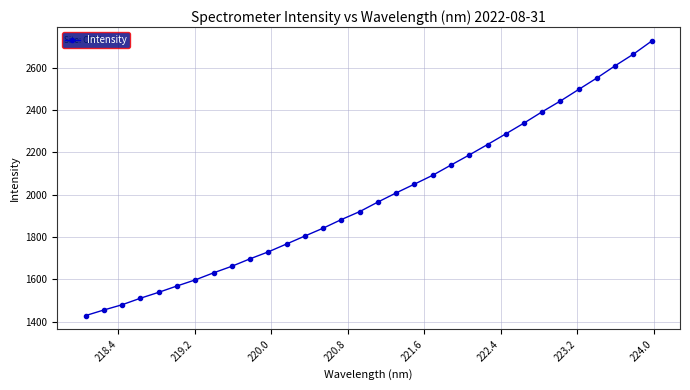

What is the minimum value shown in the chart?

1429.4